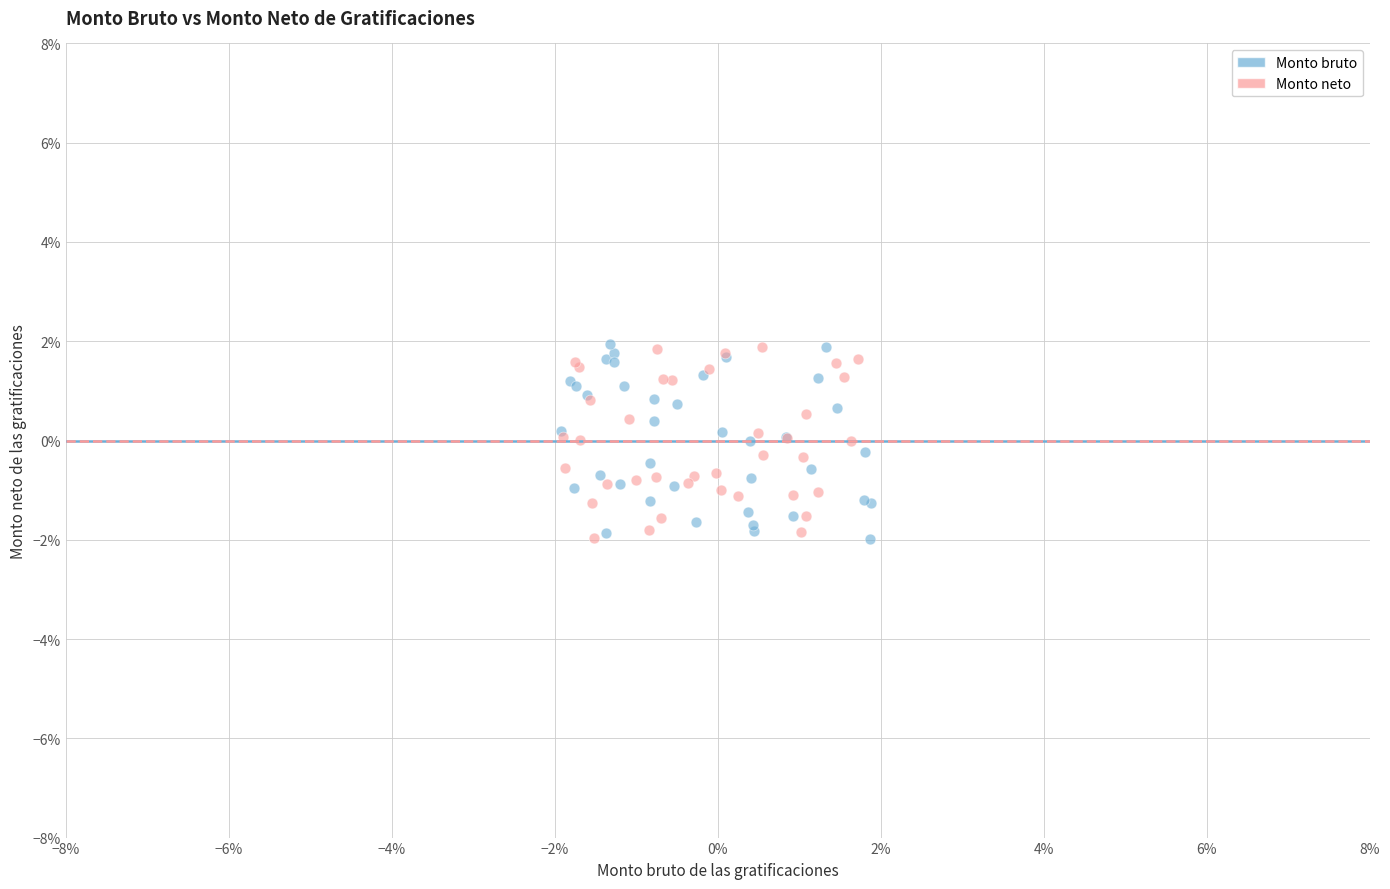

What are all the series names shown in the legend?

Monto bruto, Monto neto